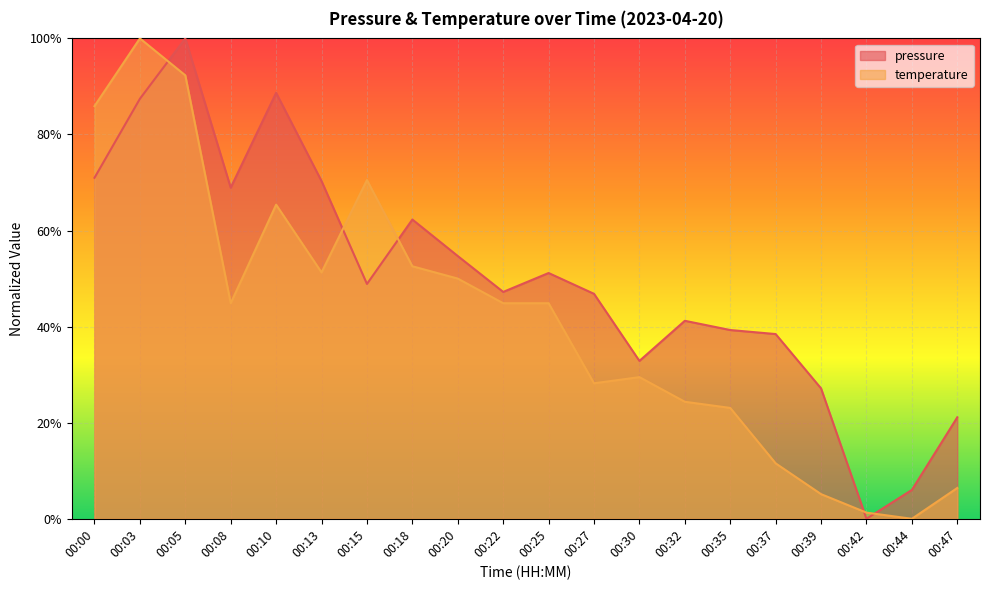

What is the sum of the pressure values at 00:18 and 00:08?

131.2